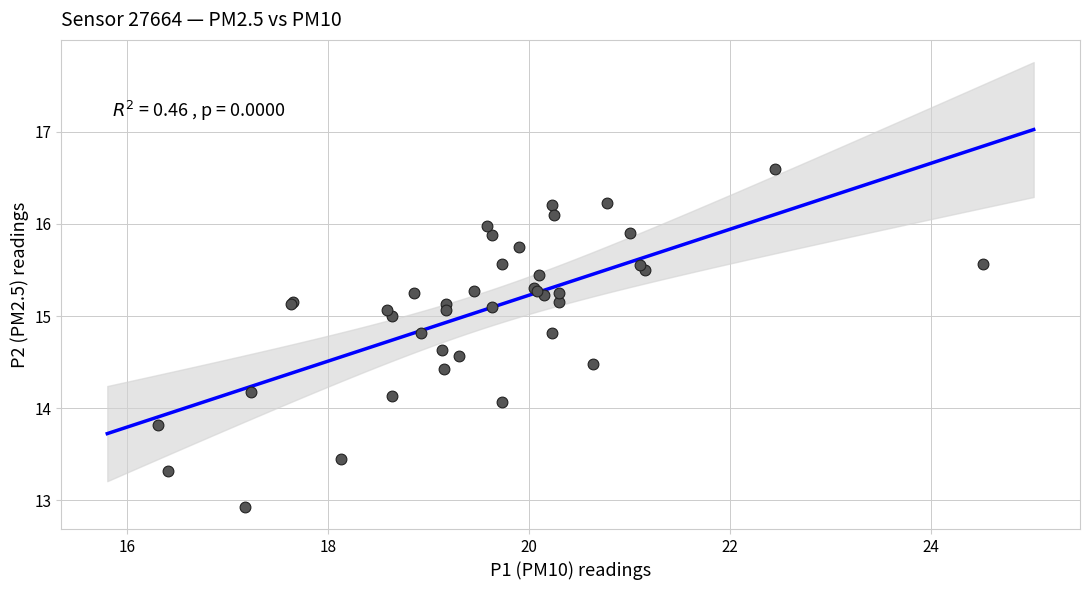

What Y value in the scatter plot is closest to 14?

14.1